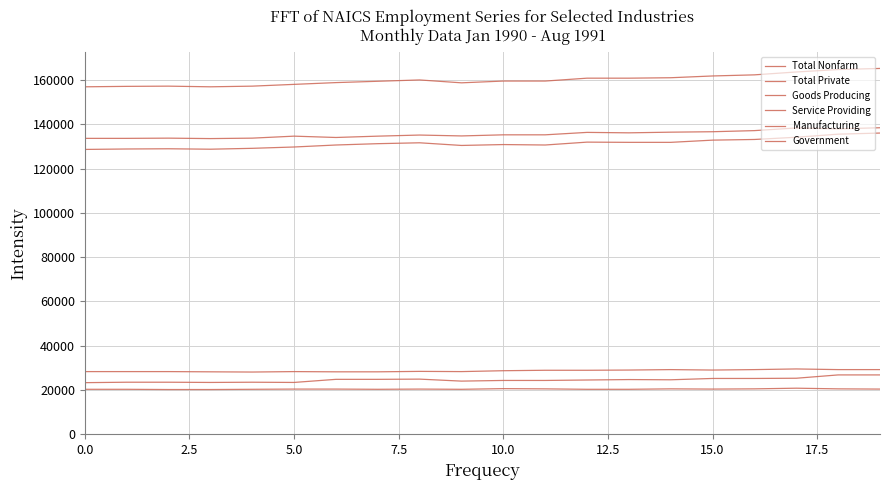

Is this an area chart (filled region under the line)?

No